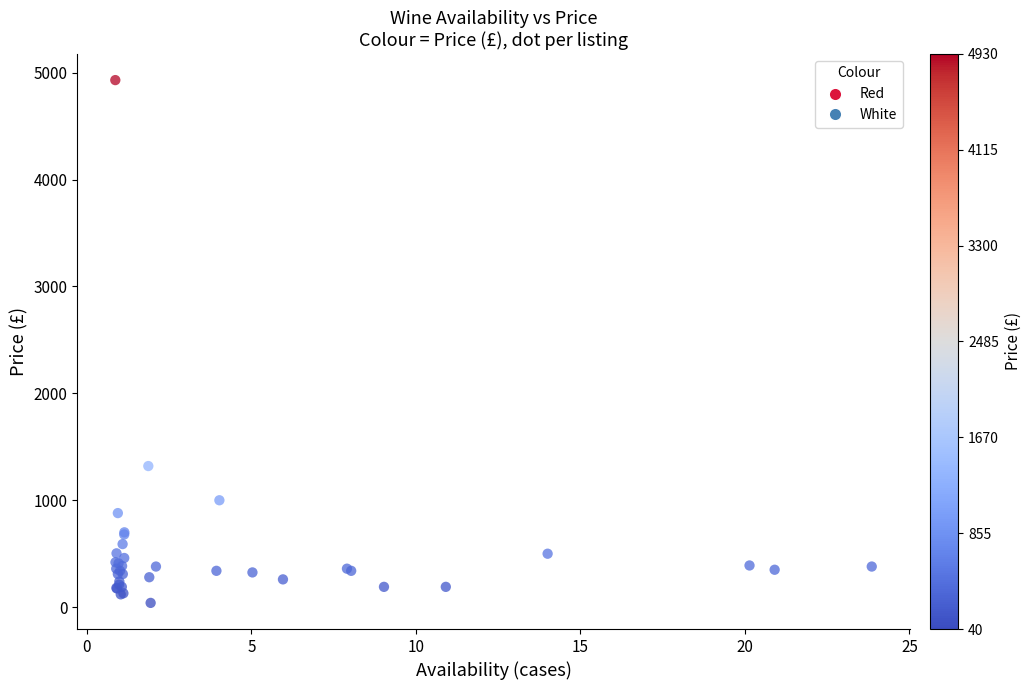

What Y value in the scatter plot is closest to 2485?

1320.0